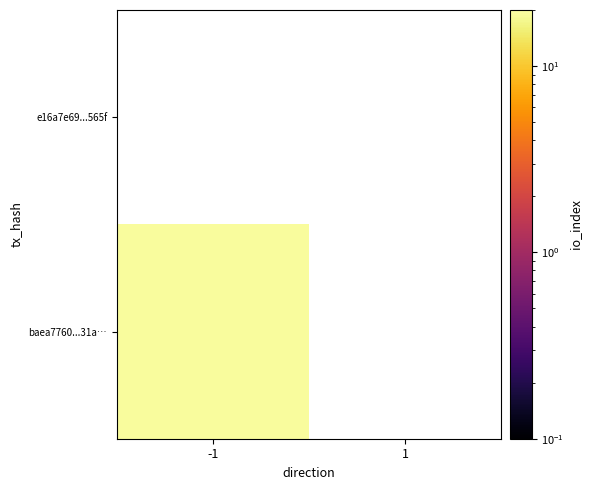

Which has a higher value, 1 or -1?

-1